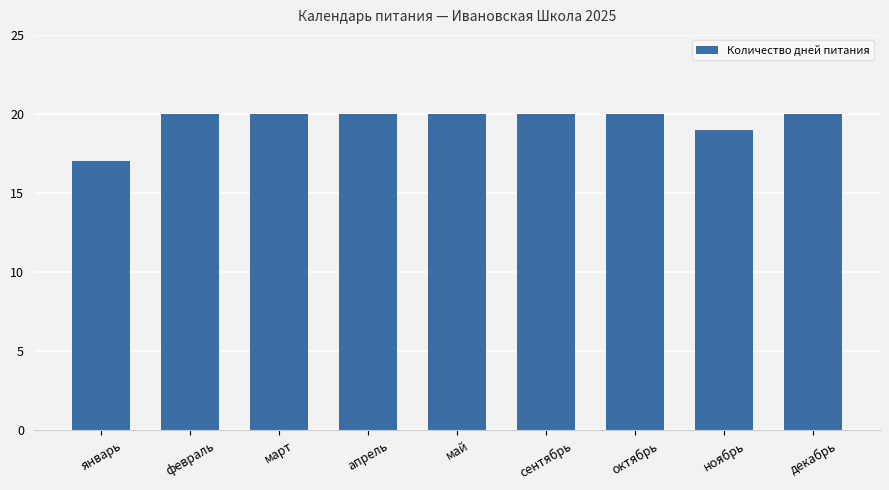

What value does the data have at март?

20